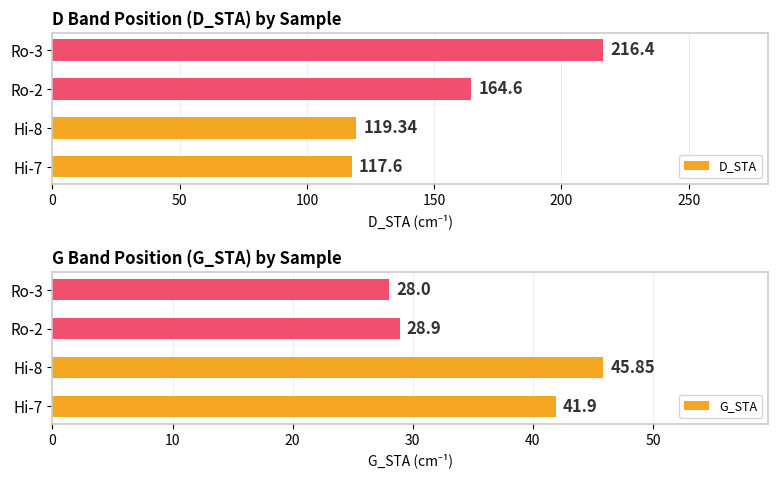

The value of G_STA at Ro-3 is 14.9. True or false?

False